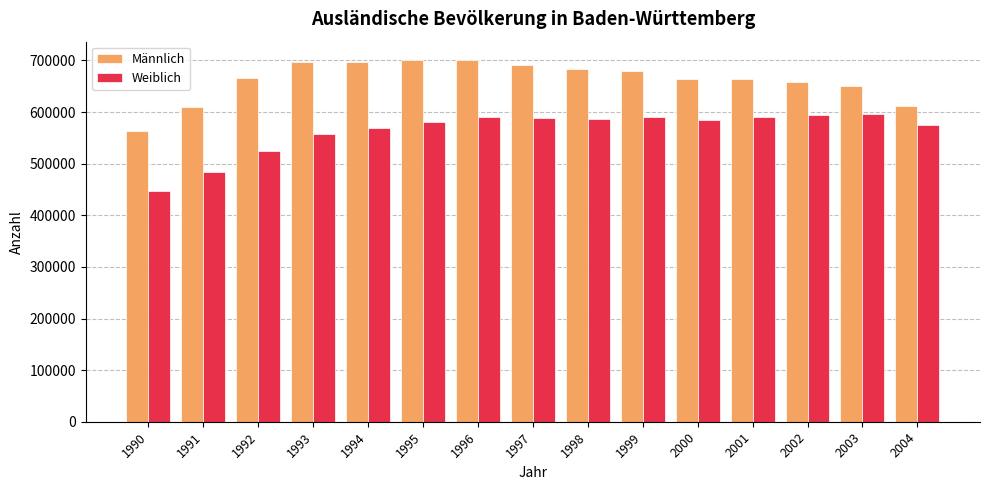

How many values in the Weiblich series are below 585090?

7